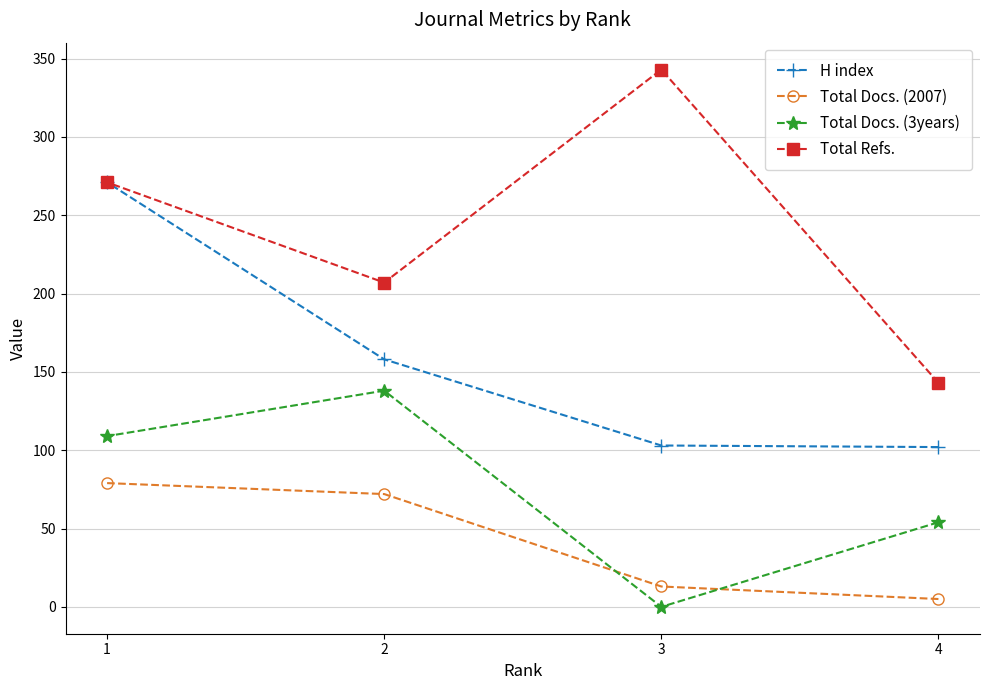

Rank the series at 2 from lowest to highest value.

Total Docs. (2007), Total Docs. (3years), H index, Total Refs.